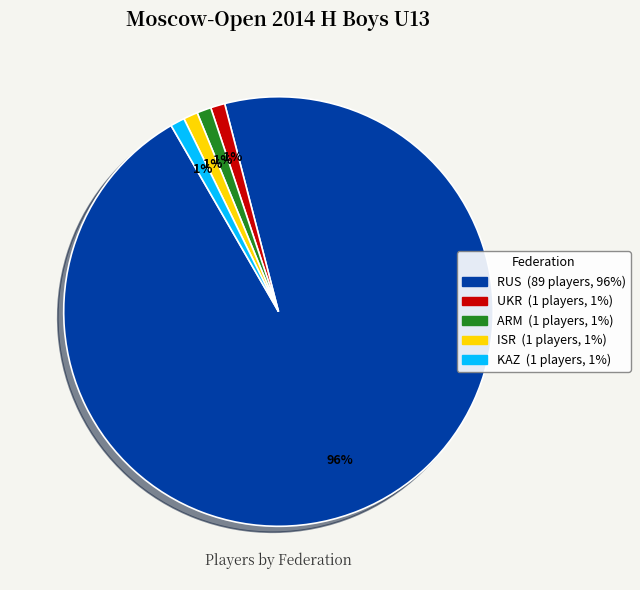

To the nearest percent, what percentage of the pie is ARM?

1%